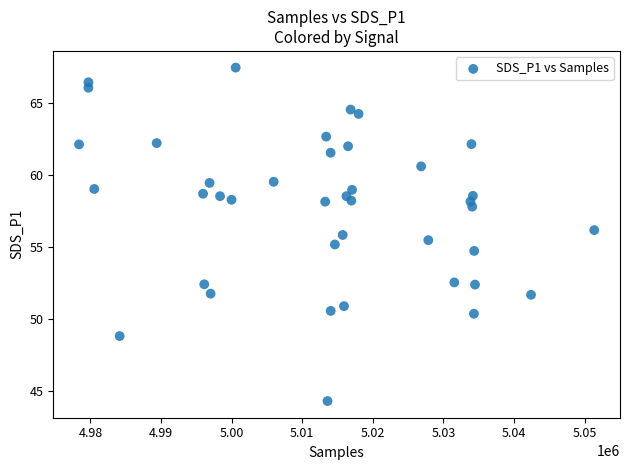

What is the range of Y values (max minus min)?

23.2